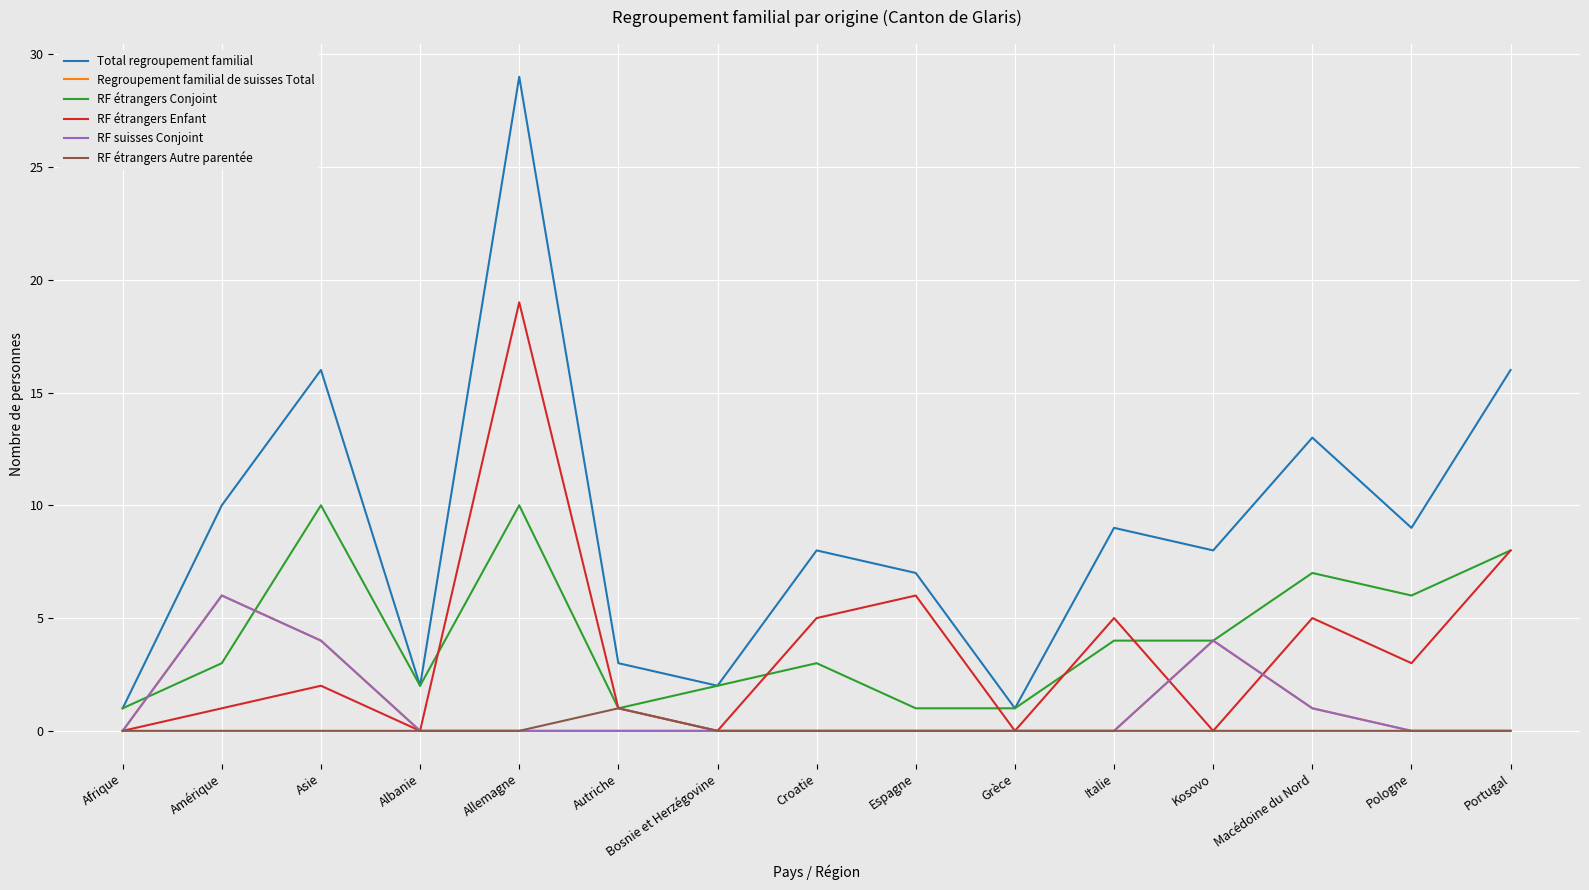

What is the spread (max minus min) of values at Bosnie et Herzégovine?

2